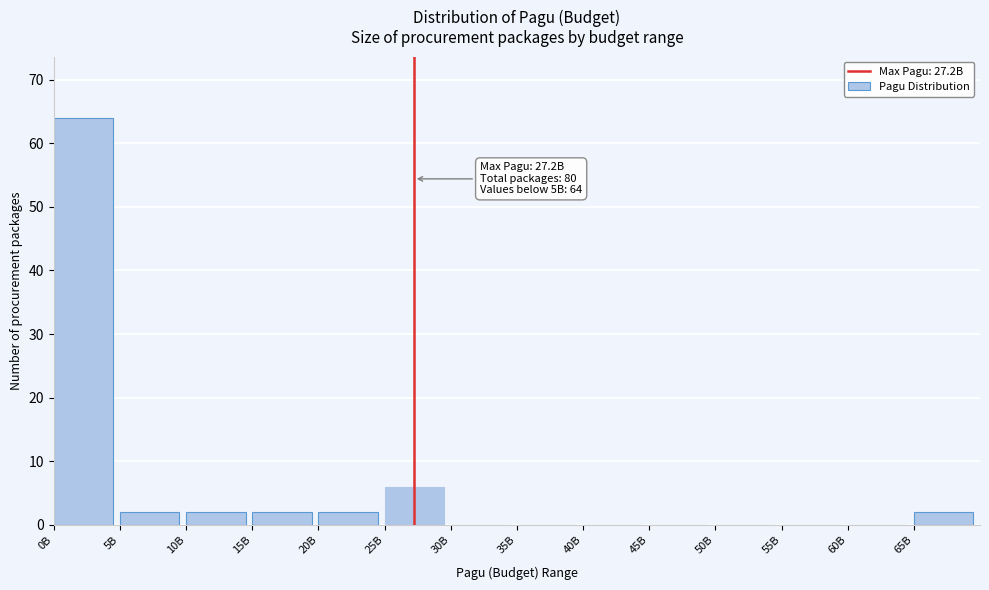

Reading right to left, transcribe all the data shown in this chart.

65B=2	60B=0	55B=0	50B=0	45B=0	40B=0	35B=0	30B=0	25B=6	20B=2	15B=2	10B=2	5B=2	0B=64